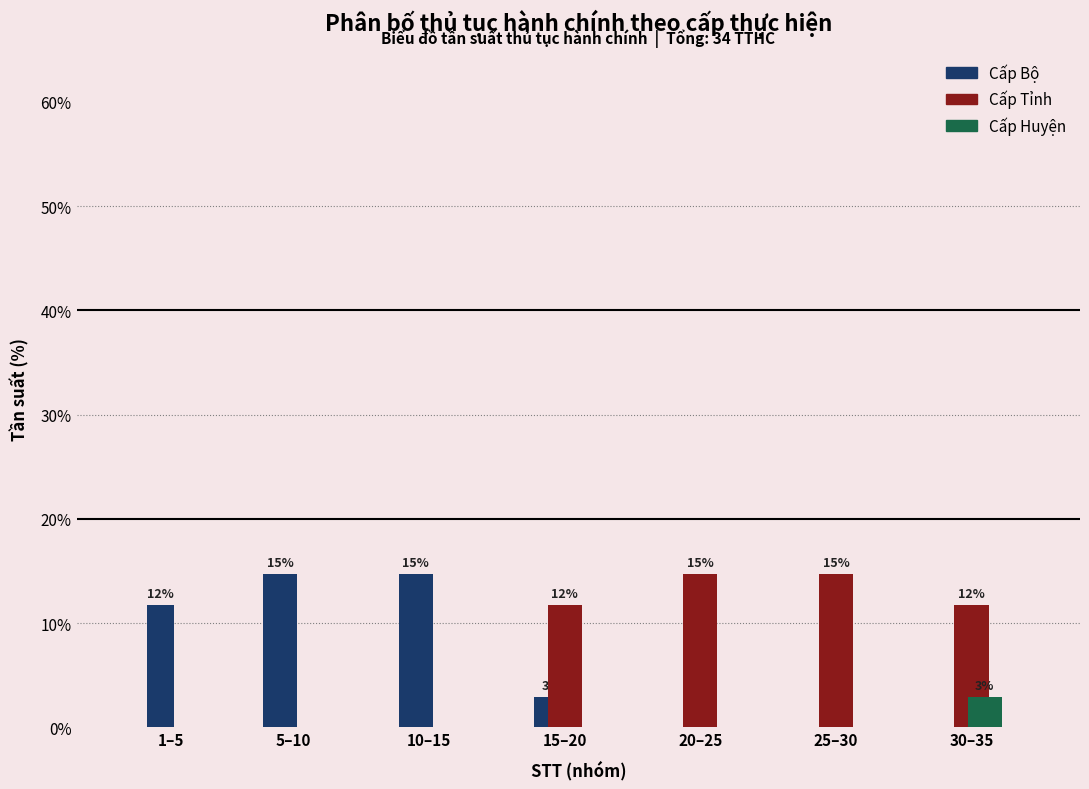

Reading right to left, what are all the values shown in this chart?

Cấp Bộ: 30–35=0.0	25–30=0.0	20–25=0.0	15–20=2.9	10–15=14.7	5–10=14.7	1–5=11.8
Cấp Tỉnh: 30–35=11.8	25–30=14.7	20–25=14.7	15–20=11.8	10–15=0.0	5–10=0.0	1–5=0.0
Cấp Huyện: 30–35=2.9	25–30=0.0	20–25=0.0	15–20=0.0	10–15=0.0	5–10=0.0	1–5=0.0